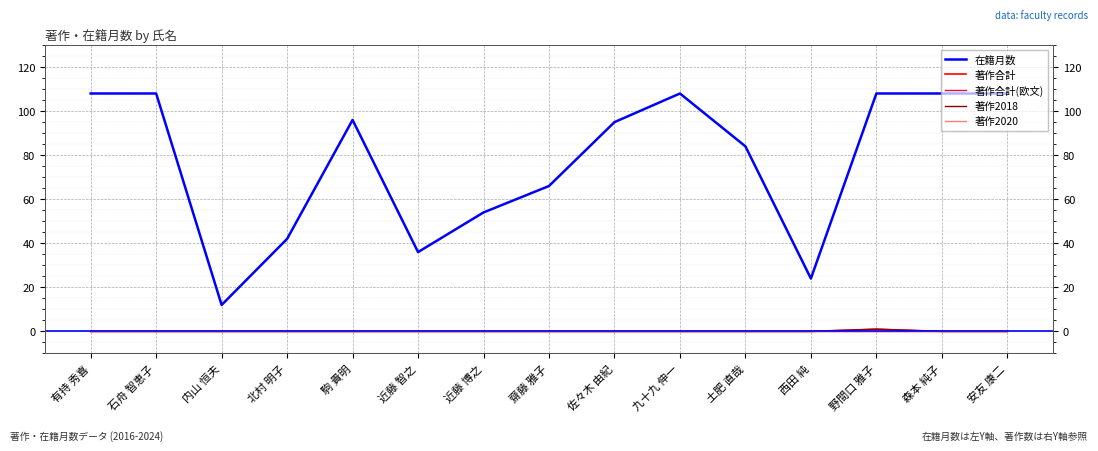

How many categories are shown in the chart?

15